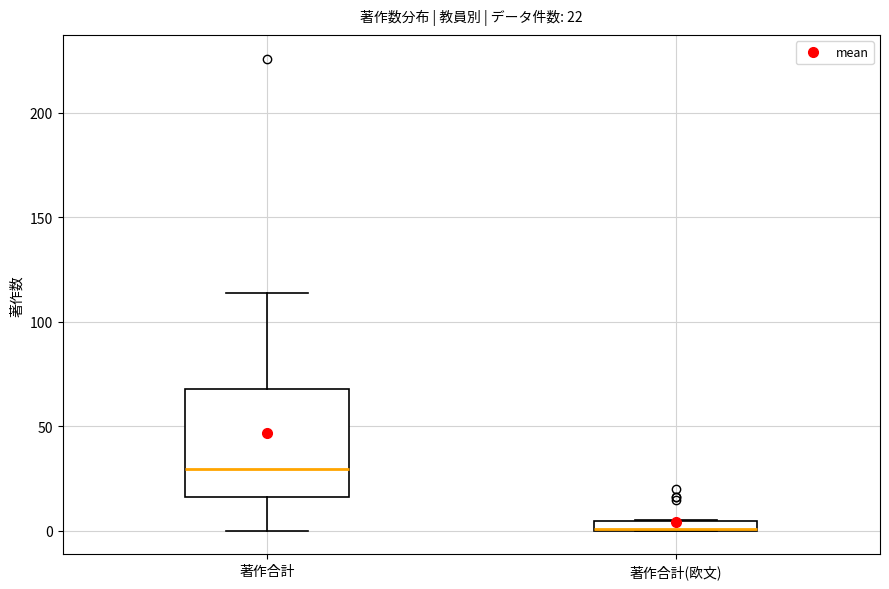

Which box is the tallest, from its lower edge to its upper edge?

著作合計